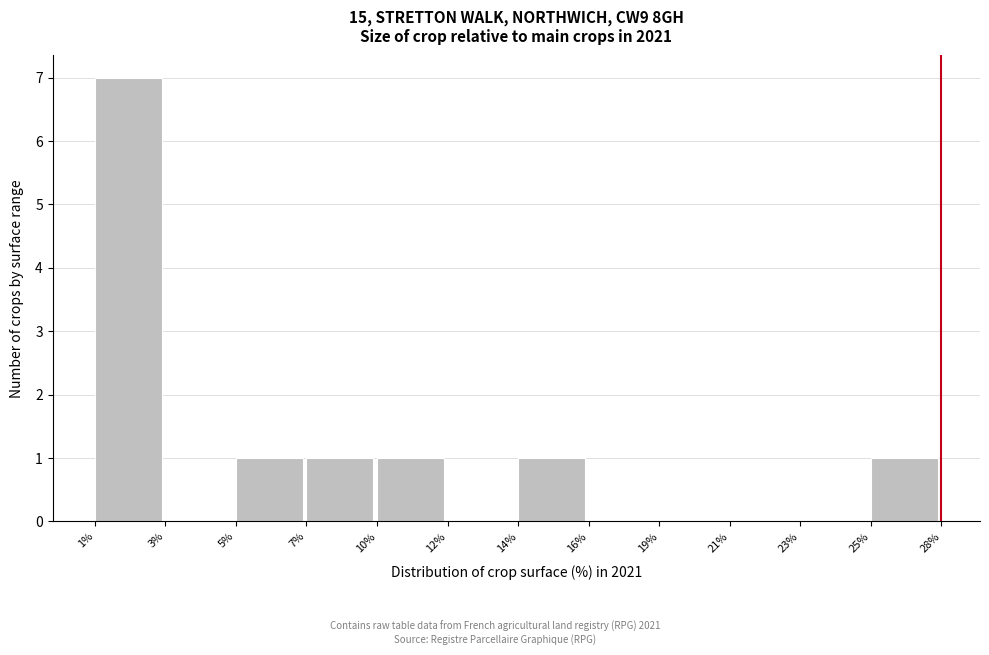

Reading right to left, what are all the values shown in this chart?

25%=1	23%=0	21%=0	19%=0	16%=0	14%=1	12%=0	10%=1	7%=1	5%=1	3%=0	1%=7